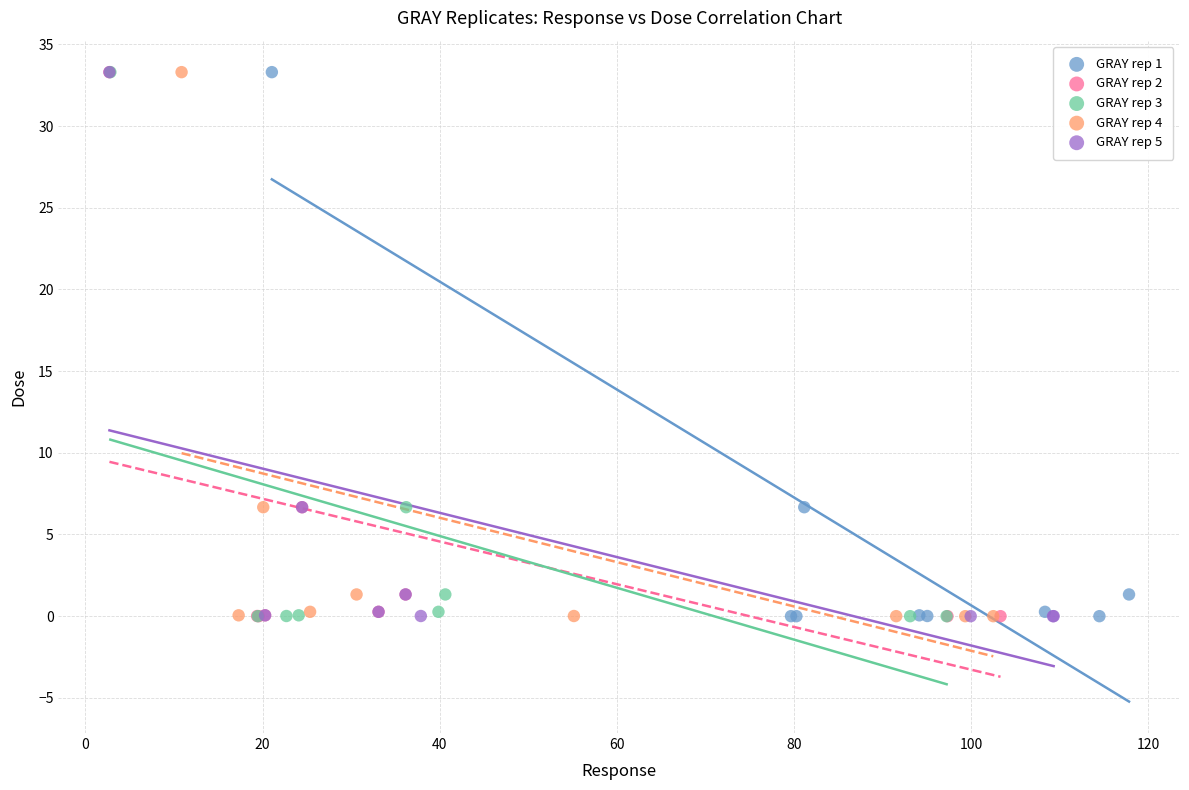

What are all the series names shown in the legend?

GRAY rep 1, GRAY rep 2, GRAY rep 3, GRAY rep 4, GRAY rep 5